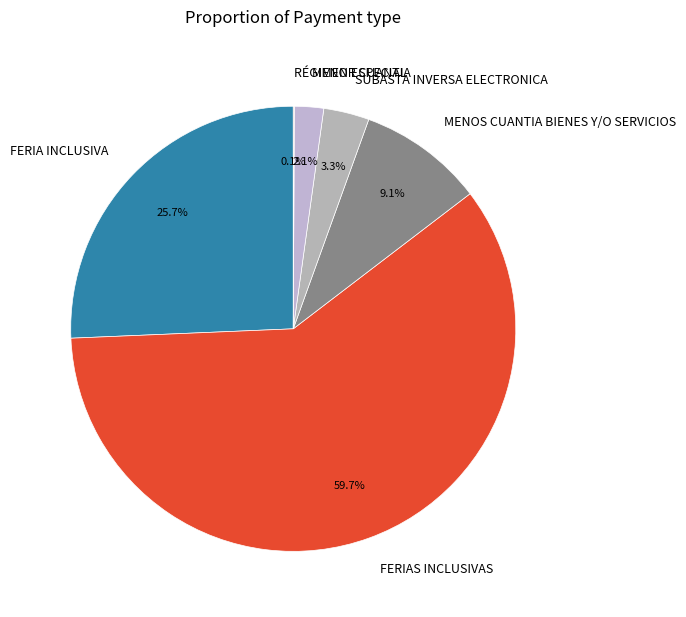

Which category has the biggest portion of the pie?

FERIAS INCLUSIVAS